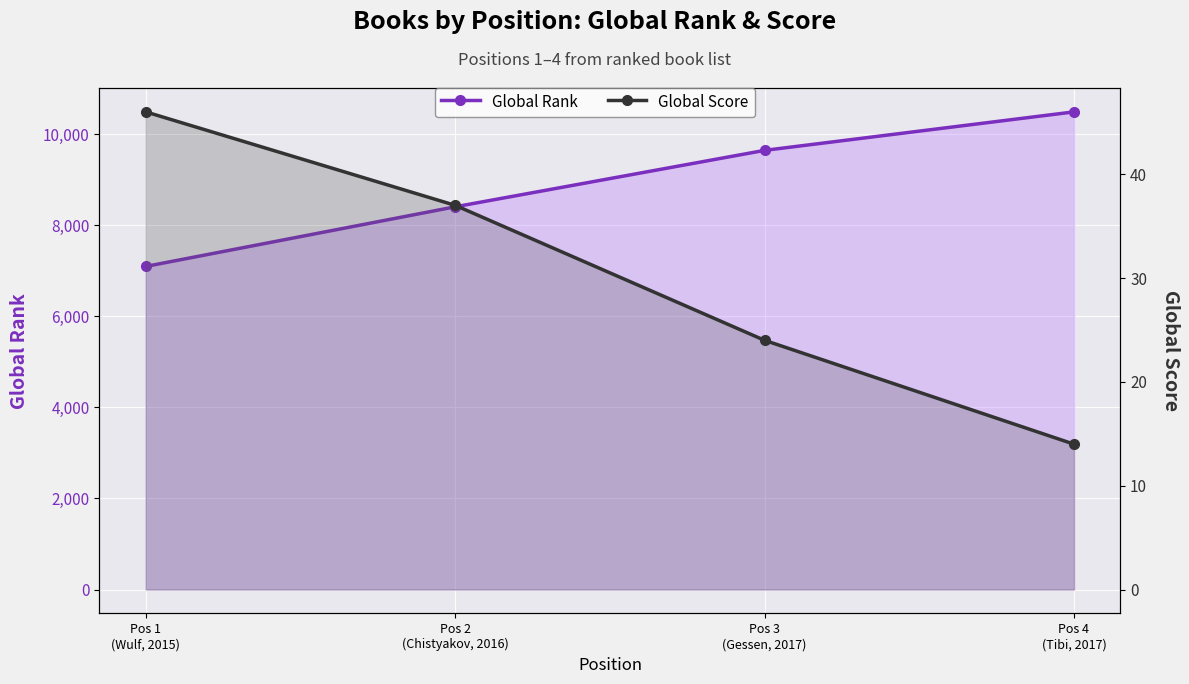

What is the label of the 1st point from the left?

Pos 1
(Wulf, 2015)